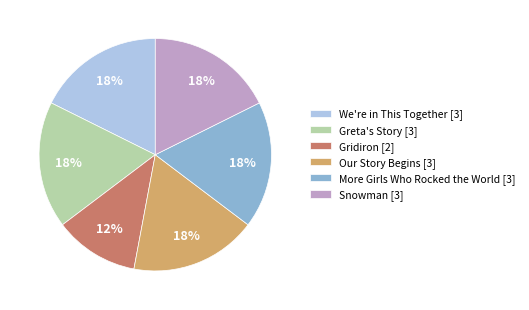

Count the number of slices in the pie.

6